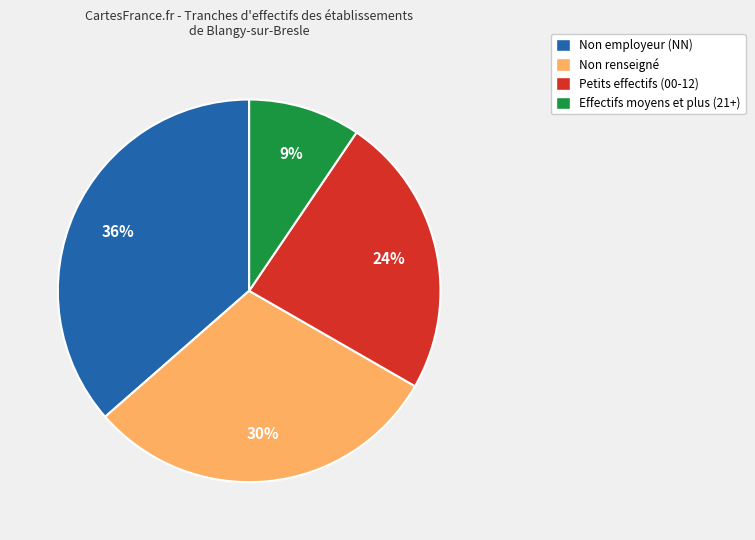

How many slices are in this pie chart?

4